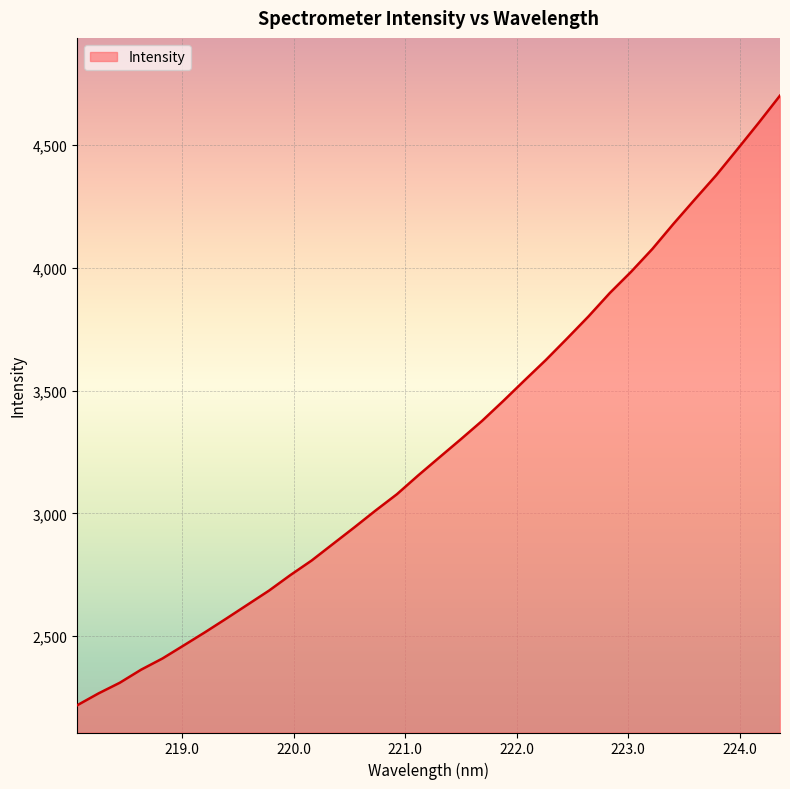

What is the smallest value displayed?

2218.2